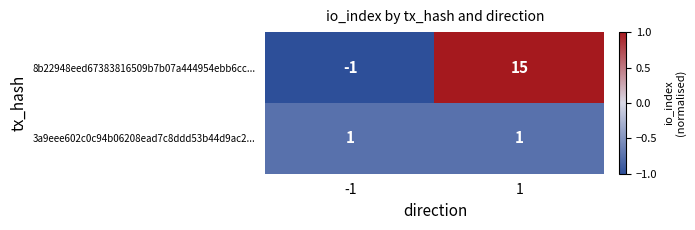

What is the total value across all series at 1?

16